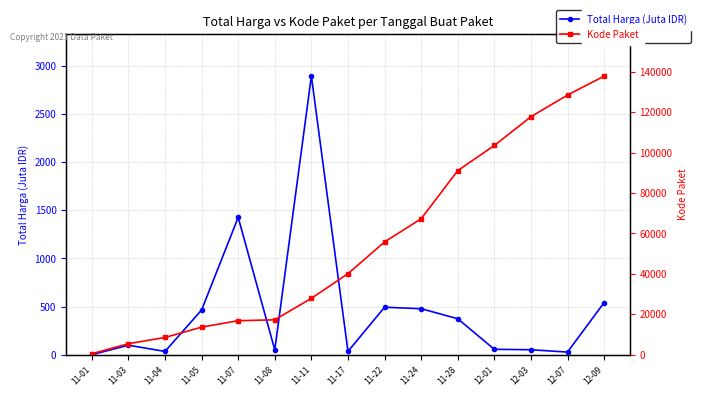

Reading left to right, list all the values displayed in this chart.

Total Harga (Juta IDR): 11-01=0.3	11-03=98.8	11-04=34.0	11-05=464.0	11-07=1425.9	11-08=49.7	11-11=2892.1	11-17=34.3	11-22=493.0	11-24=477.6	11-28=373.4	12-01=56.2	12-03=51.6	12-07=27.4	12-09=541.1
Kode Paket: 11-01=464.0	11-03=5449.0	11-04=8530.0	11-05=13652.0	11-07=16823.0	11-08=17272.0	11-11=27891.0	11-17=40112.0	11-22=55826.0	11-24=67279.0	11-28=91101.0	12-01=103541.0	12-03=117783.0	12-07=128516.0	12-09=137876.0